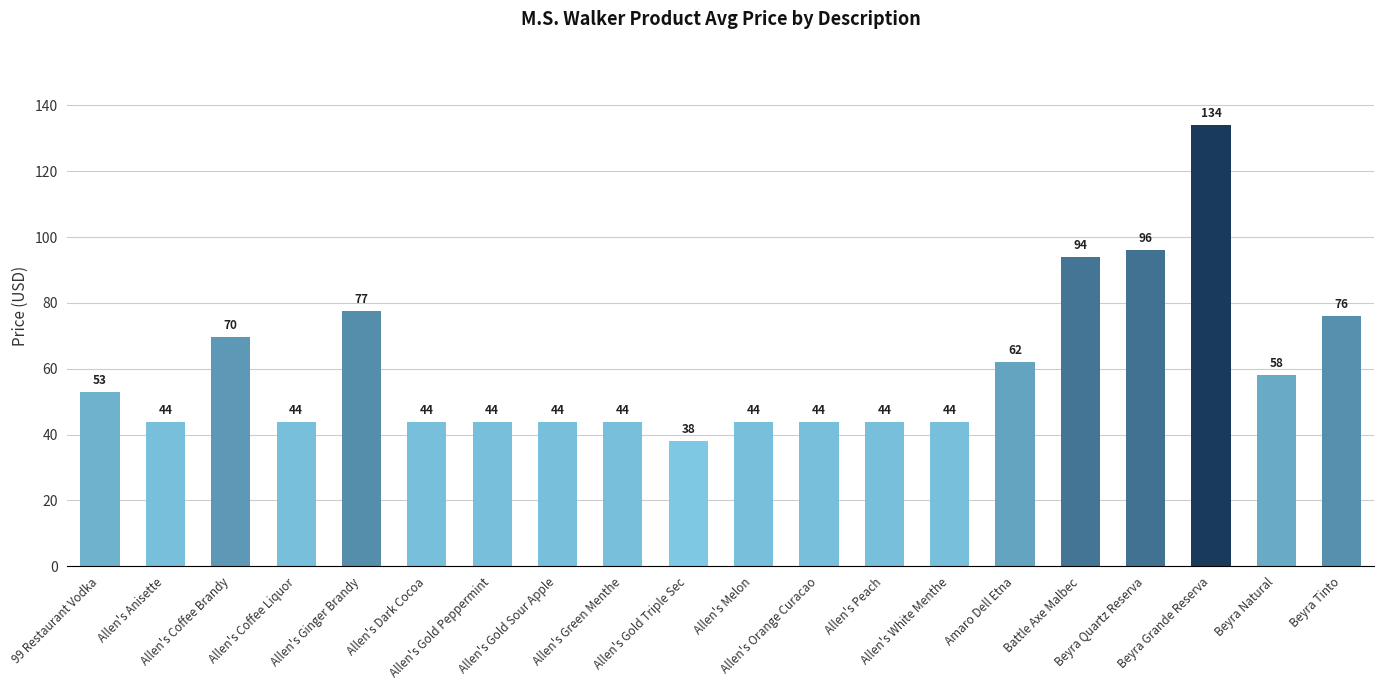

What is the value of the 2nd bar from the left?

44.0